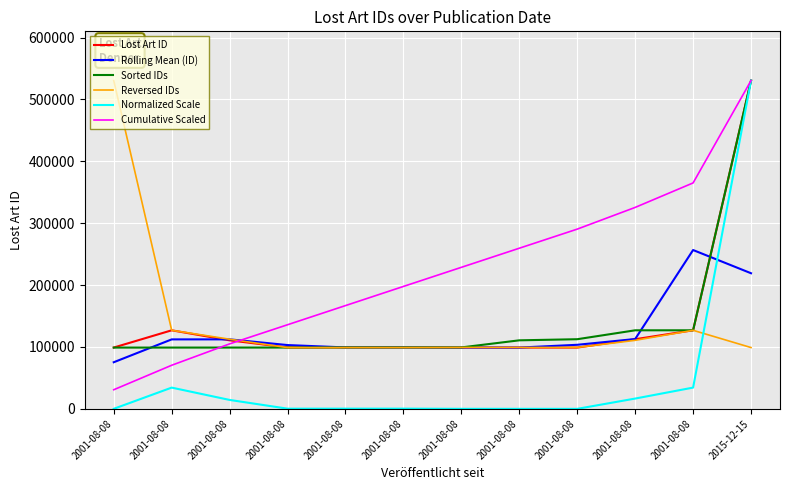

Is this an area chart (filled region under the line)?

No